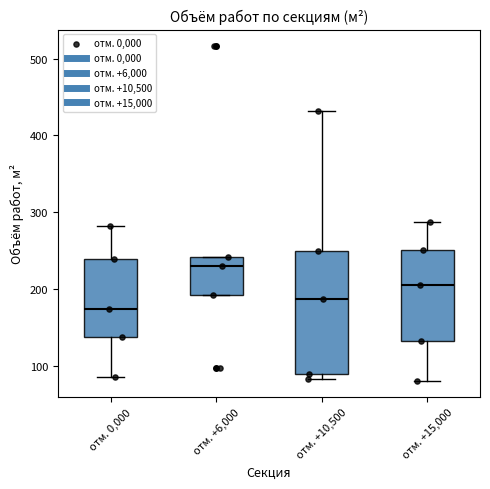

Which box's median line is the lowest?

отм. 0,000